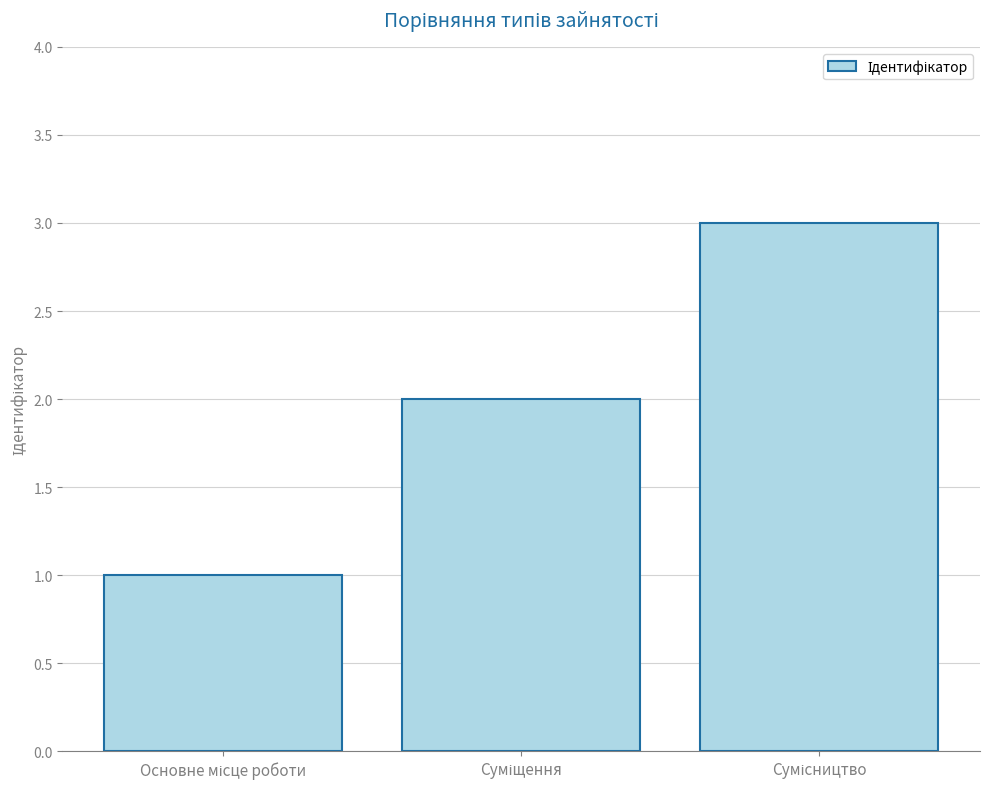

What is the smallest value displayed?

1